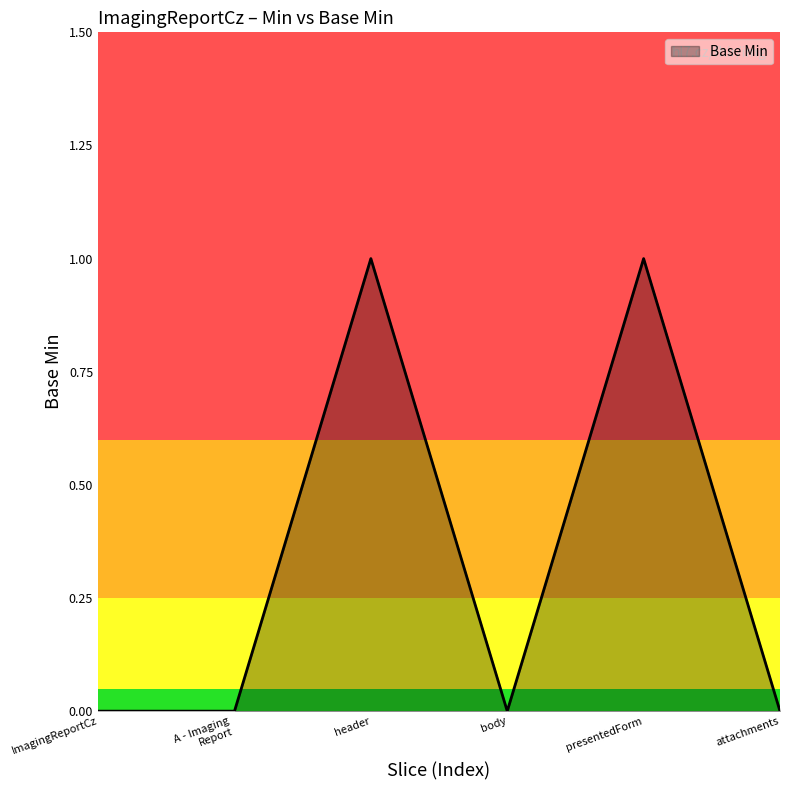

Reading left to right, transcribe all the data shown in this chart.

0	0	1	0	1	0